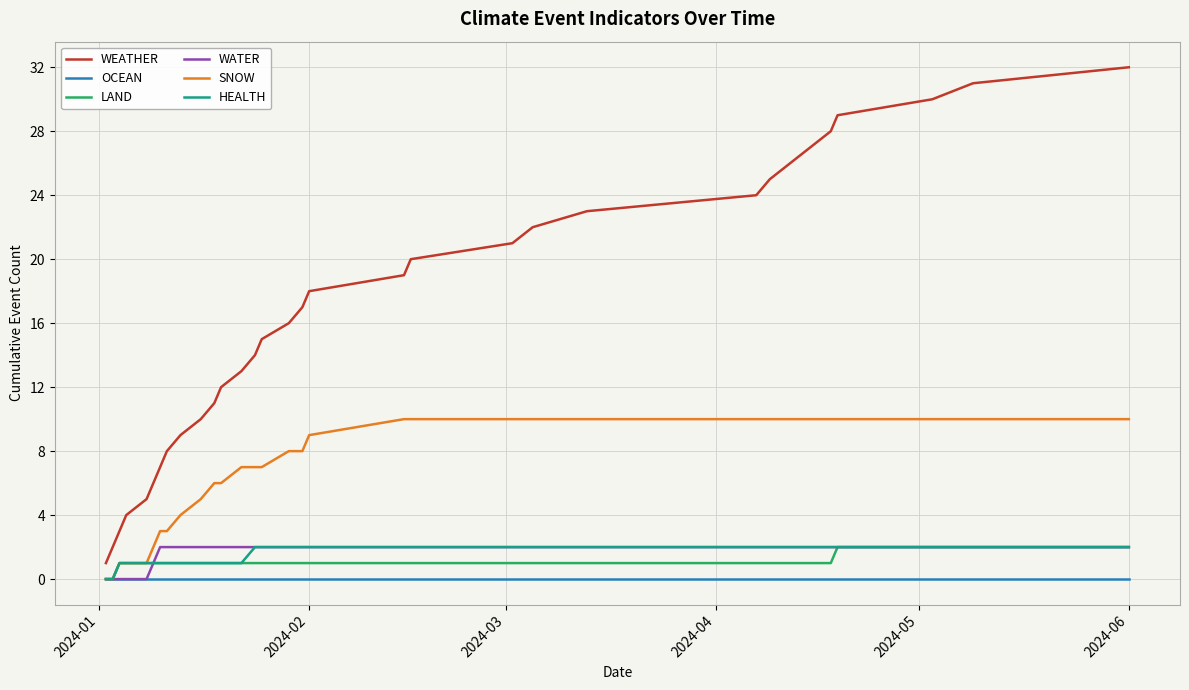

Which series has the widest spread of values?

WEATHER